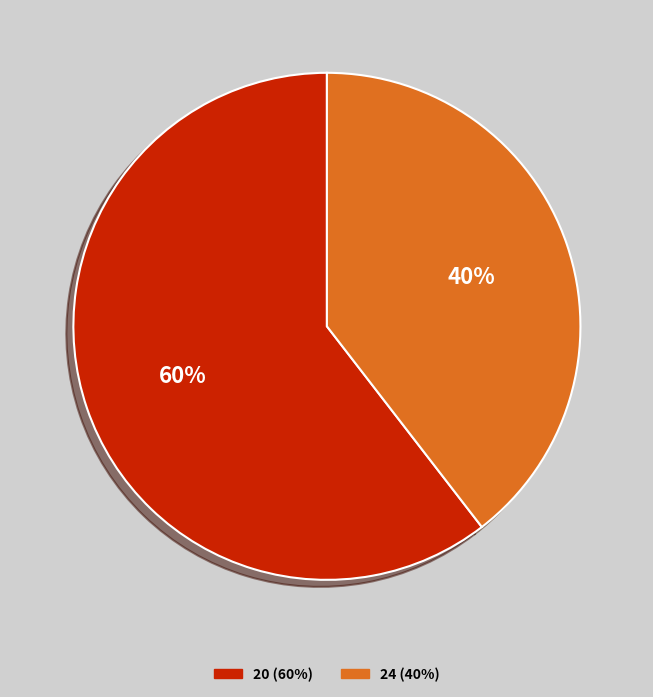

Combined, do 20 and 24 account for over 50%?

Yes